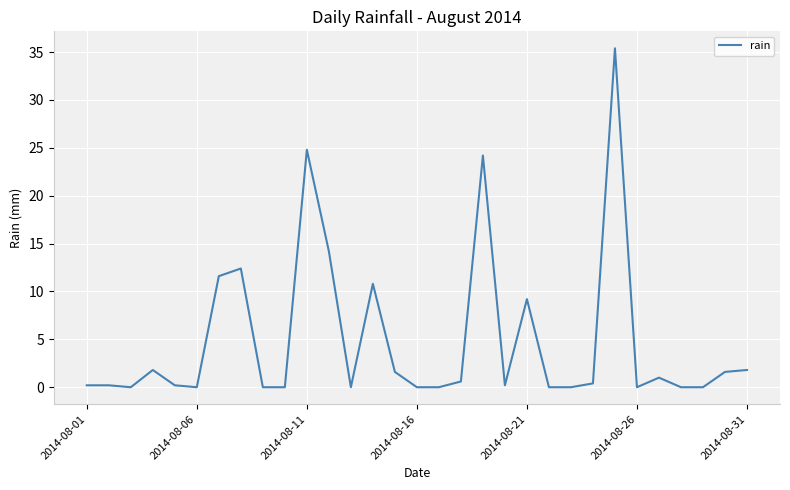

What is the maximum value shown in the chart?

35.4